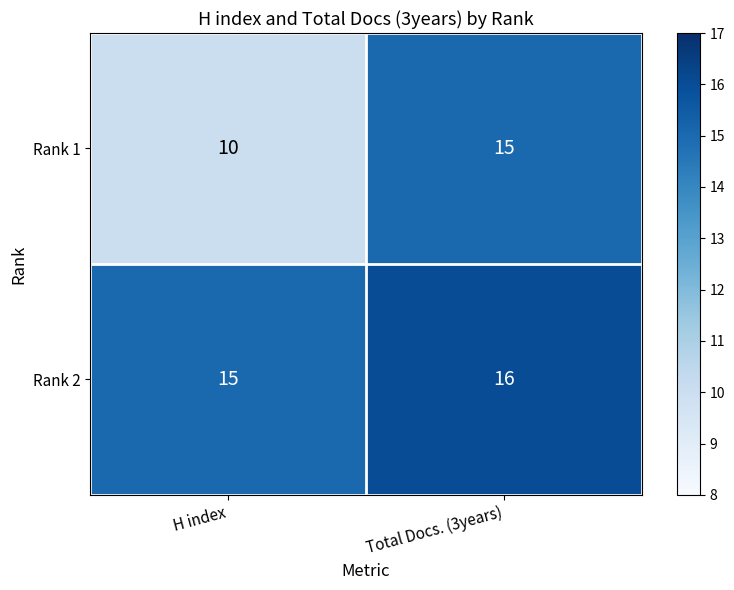

Rank the series by their maximum value, from lowest to highest.

Rank 1, Rank 2